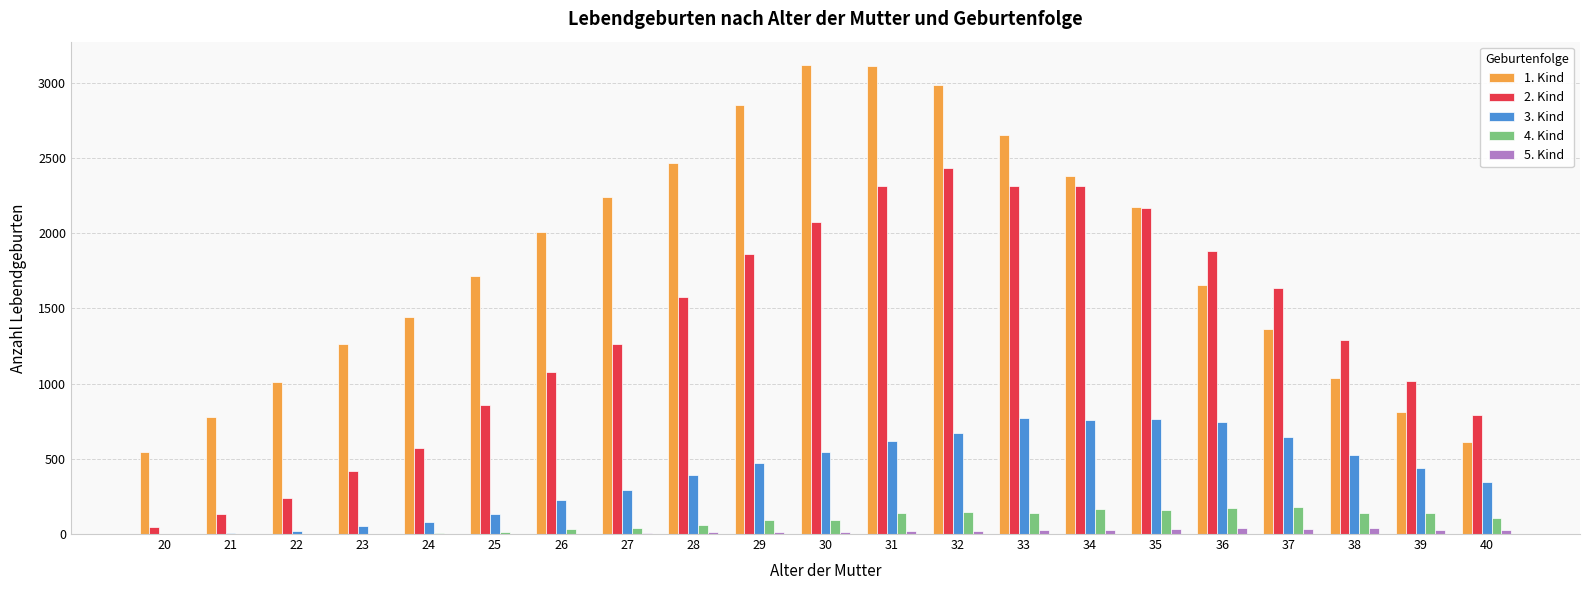

Which series has the largest total across all categories?

1. Kind